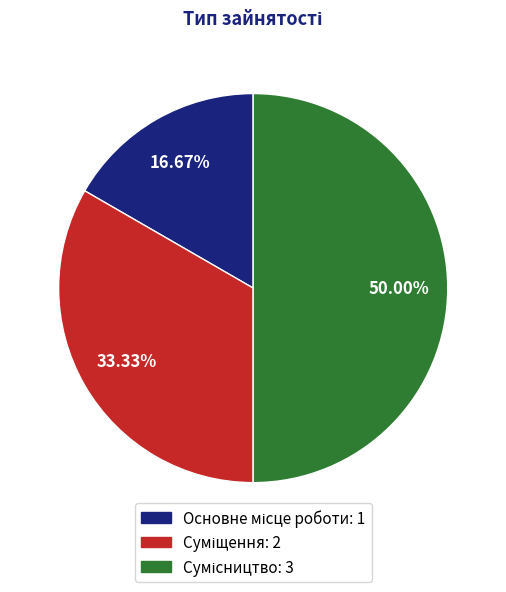

How many segments does this pie chart have?

3